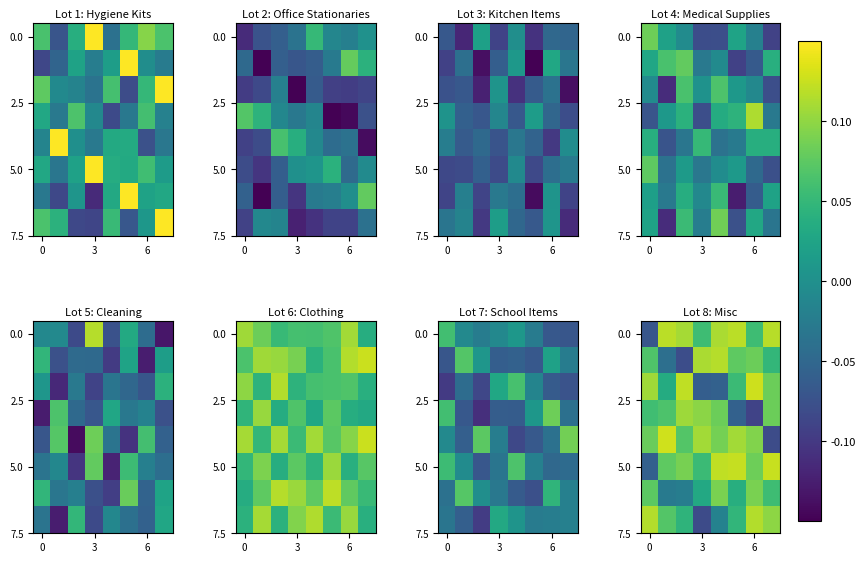

What is the difference between the maximum and second lowest values in the row_6 series?

0.1